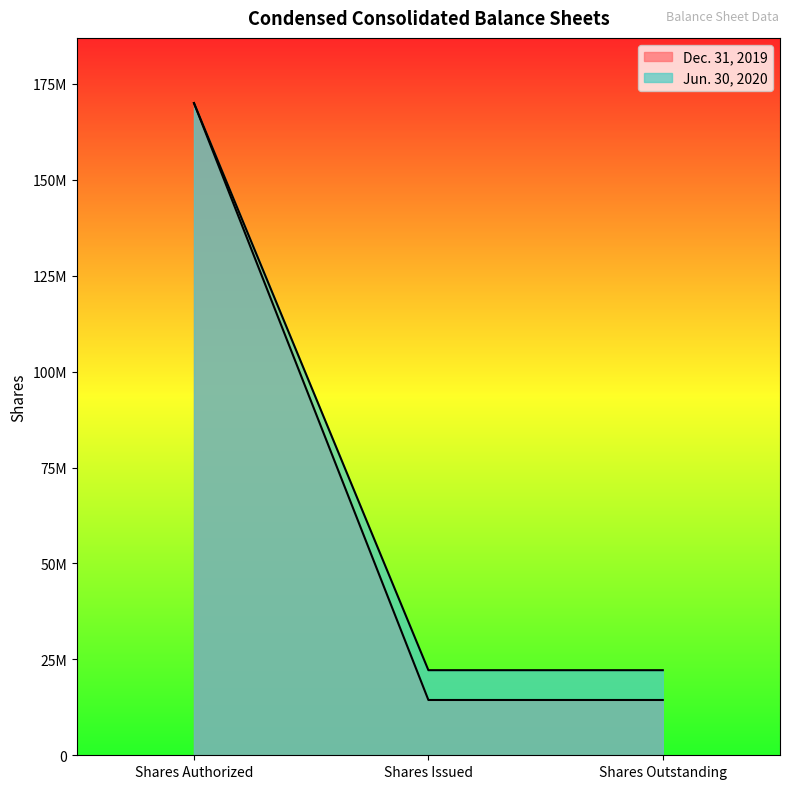

Rank the series by their average value, from highest to lowest.

Jun. 30, 2020, Dec. 31, 2019